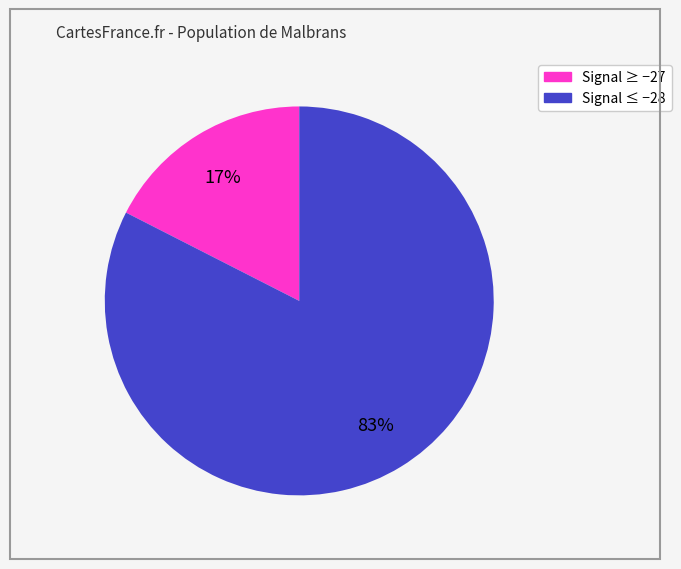

Does any single category account for the majority?

Yes